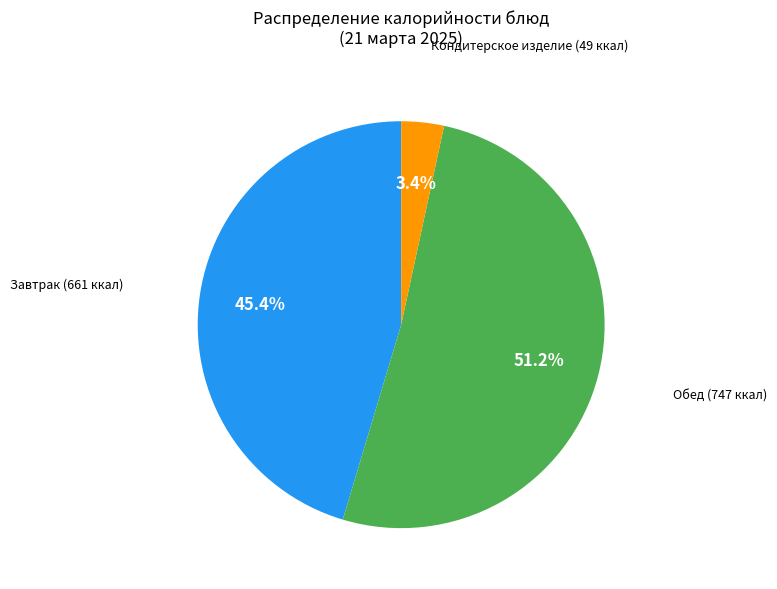

Does Обед account for over 50% of the chart?

Yes